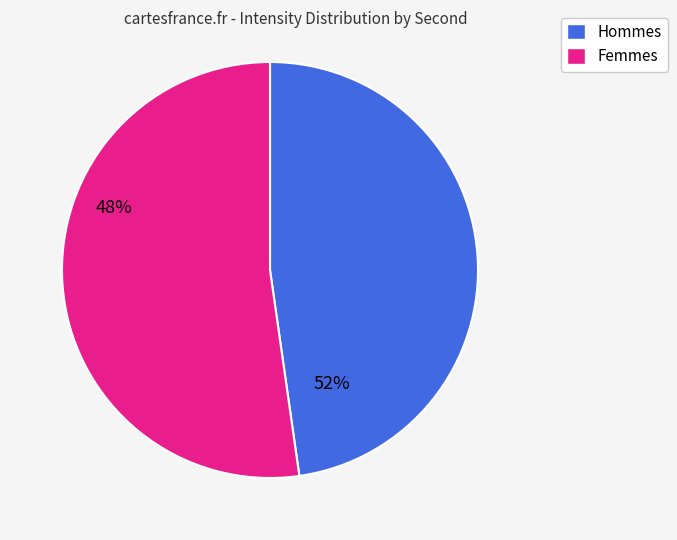

Is there any slice that represents more than half of the pie?

Yes